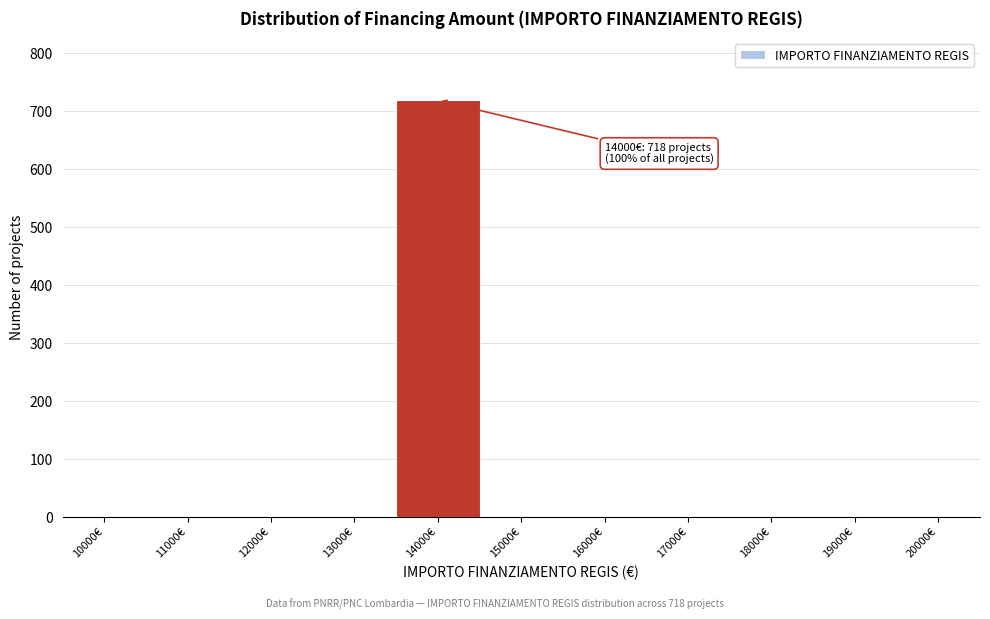

Reading left to right, transcribe all the data shown in this chart.

10000€=0	11000€=0	12000€=0	13000€=0	14000€=718	15000€=0	16000€=0	17000€=0	18000€=0	19000€=0	20000€=0